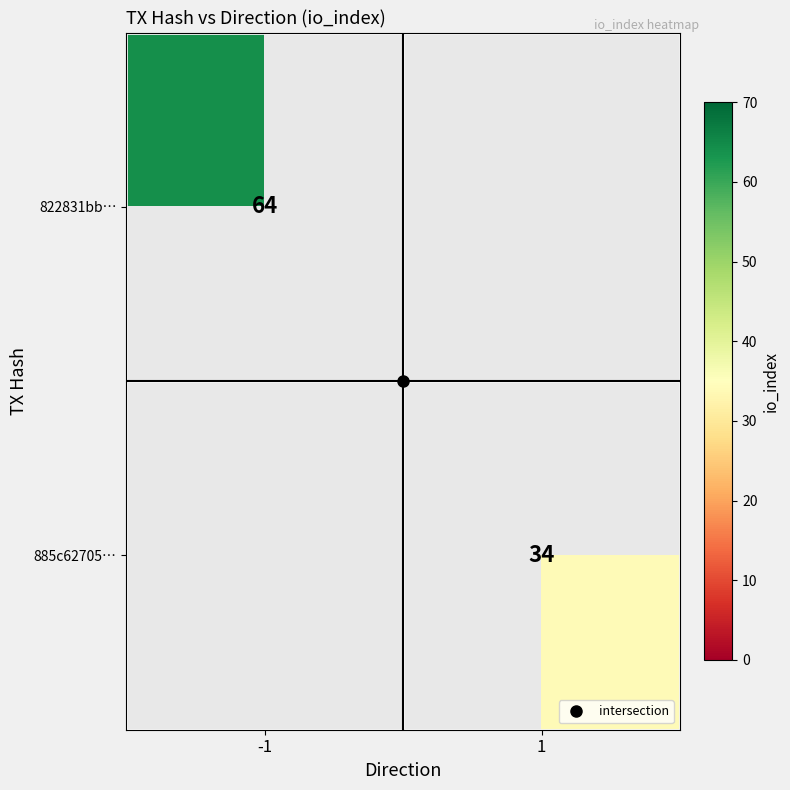

List the labels in order of 822831bb… value, largest first.

-1, 1